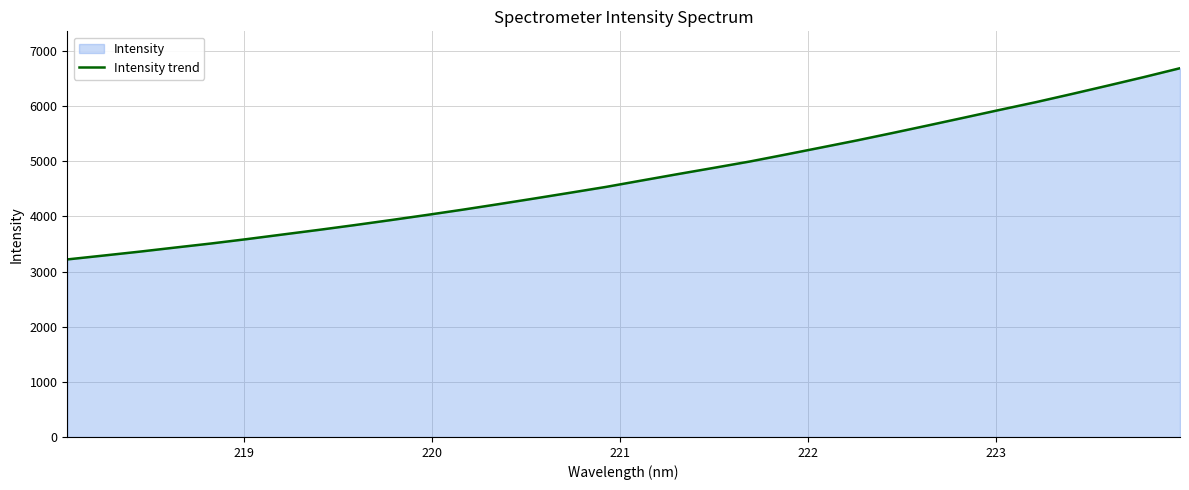

What is the smallest value displayed?

3220.2